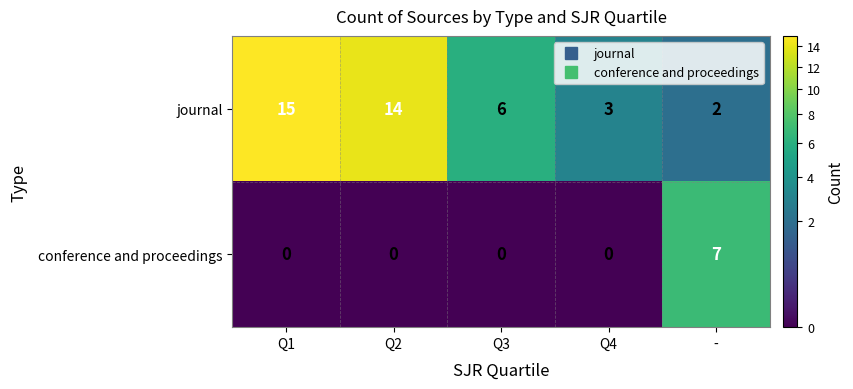

The conference and proceedings series shows 0 at Q1. True or false?

True